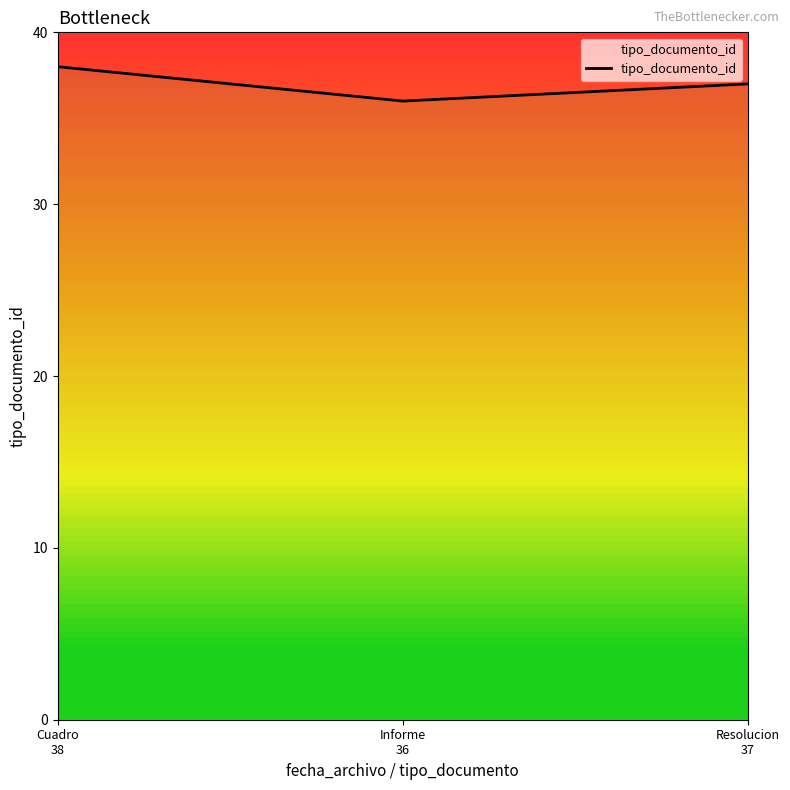

Reading left to right, list all the values displayed in this chart.

Cuadro
38=38	Informe
36=36	Resolucion
37=37